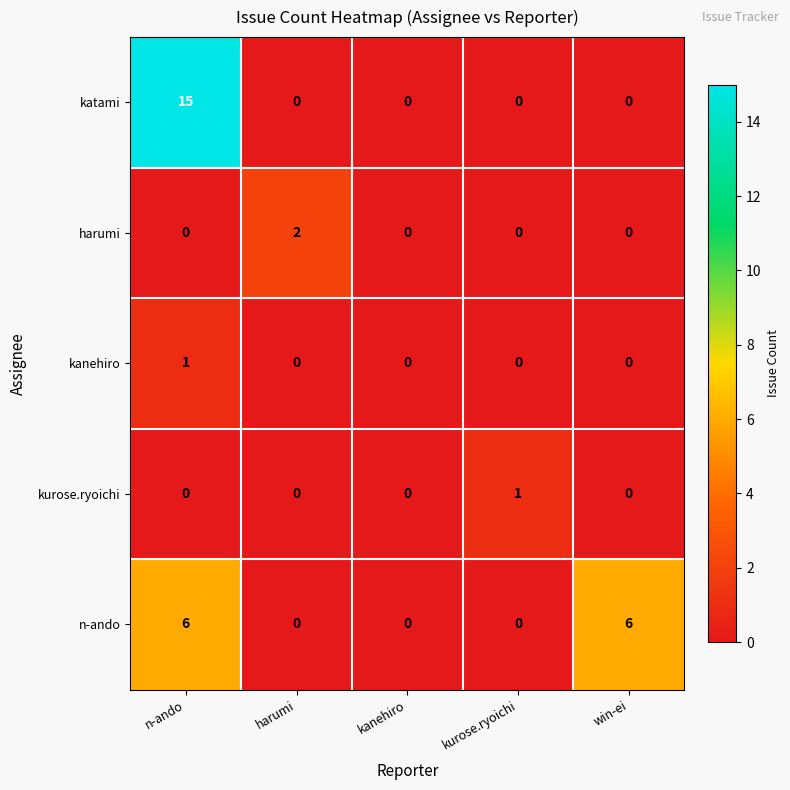

The value of n-ando at n-ando is 6. True or false?

True